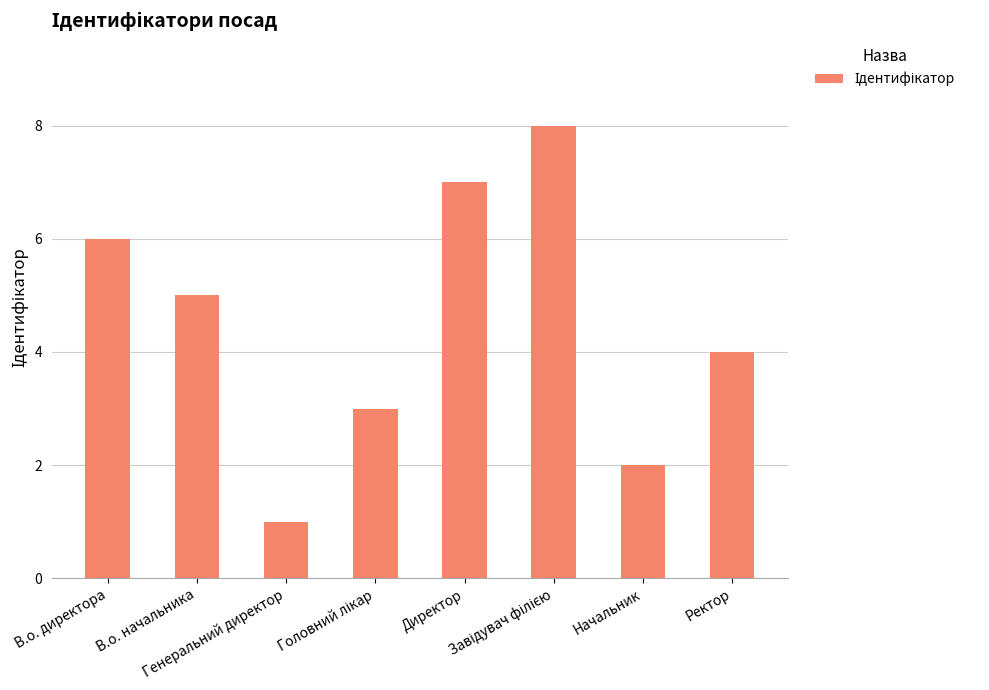

What is the maximum value shown in the chart?

8